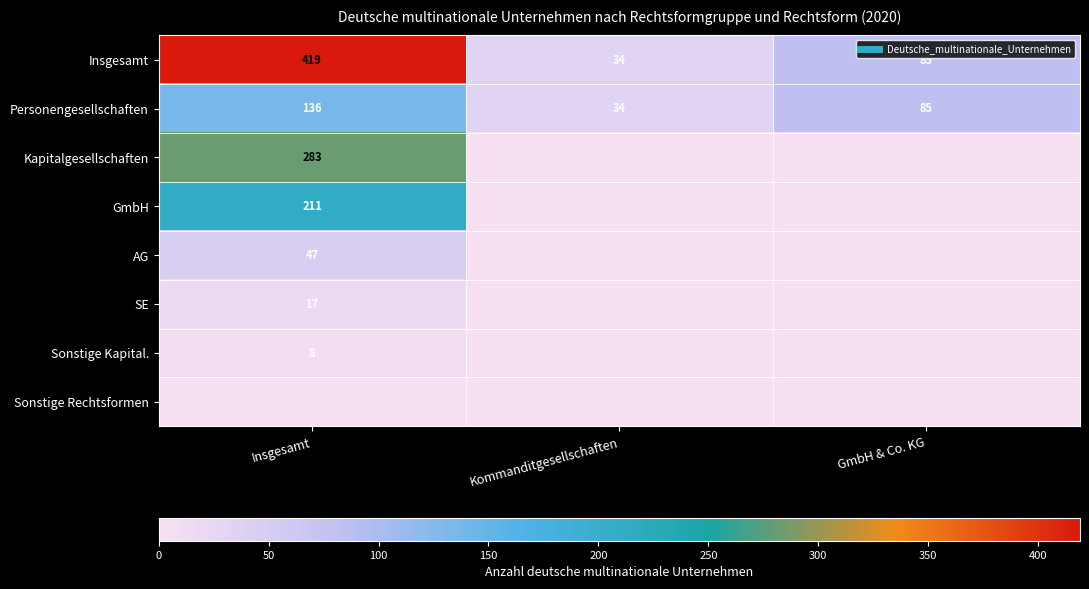

True or false: Kapitalgesellschaften has a value of -150 at Kommanditgesellschaften.

False